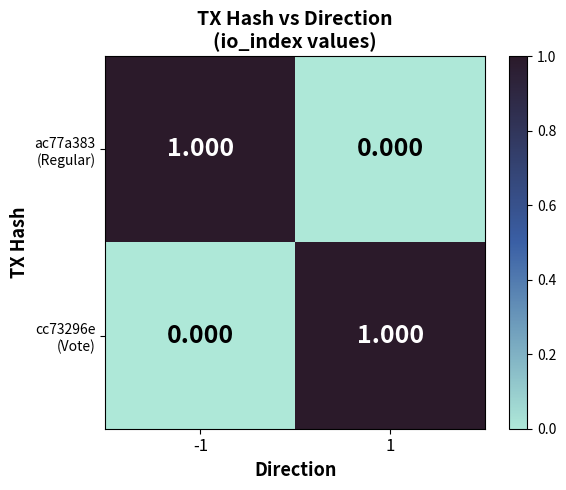

At 1, list the series in order from largest to smallest.

cc73296e (Vote), ac77a383 (Regular)